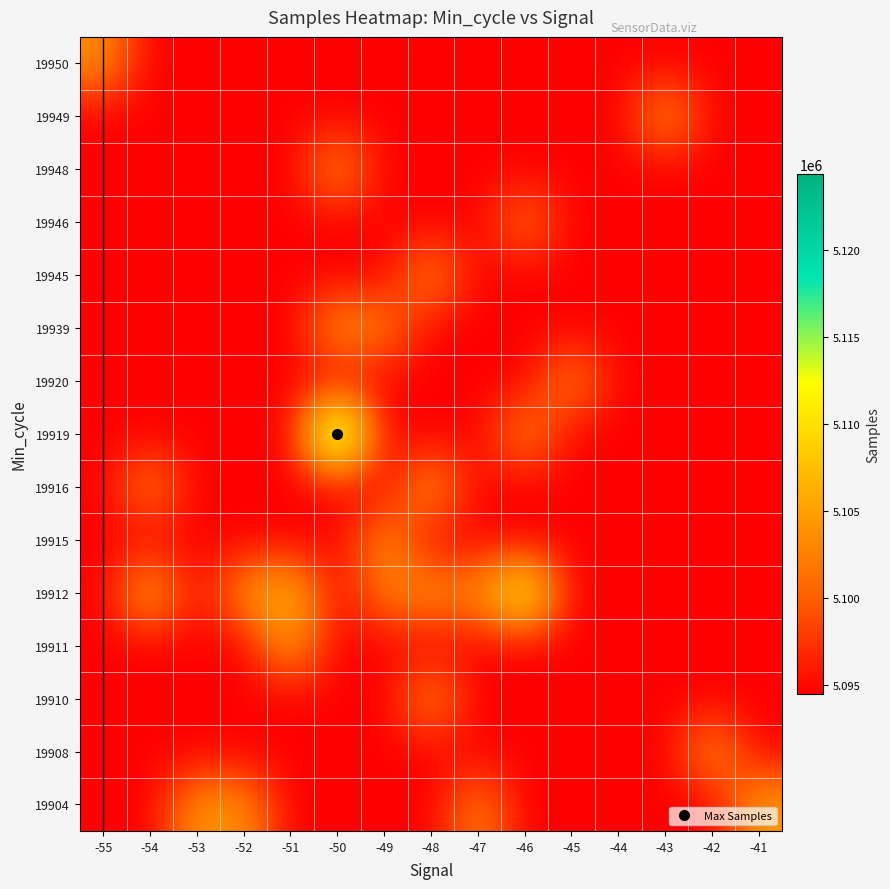

Reading right to left, list all the values displayed in this chart.

19904: -41=5105048.0	-42=5094477.0	-43=5094477.0	-44=5094477.0	-45=5094477.0	-46=5094477.0	-47=5102904.0	-48=5094477.0	-49=5094477.0	-50=5094477.0	-51=5094477.0	-52=5103845.0	-53=5104261.0	-54=5094477.0	-55=5094477.0
19908: -41=5094477.0	-42=5104297.5	-43=5094477.0	-44=5094477.0	-45=5094477.0	-46=5094477.0	-47=5094477.0	-48=5094477.0	-49=5094477.0	-50=5094477.0	-51=5094477.0	-52=5094477.0	-53=5094477.0	-54=5094477.0	-55=5094477.0
19910: -41=5094477.0	-42=5094477.0	-43=5094477.0	-44=5094477.0	-45=5094477.0	-46=5094477.0	-47=5094477.0	-48=5103677.0	-49=5094477.0	-50=5094477.0	-51=5094477.0	-52=5094477.0	-53=5094477.0	-54=5094477.0	-55=5094477.0
19911: -41=5094477.0	-42=5094477.0	-43=5094477.0	-44=5094477.0	-45=5094477.0	-46=5094477.0	-47=5094477.0	-48=5094477.0	-49=5094477.0	-50=5094477.0	-51=5105138.0	-52=5094477.0	-53=5094477.0	-54=5094477.0	-55=5094477.0
19912: -41=5094477.0	-42=5094477.0	-43=5094477.0	-44=5094477.0	-45=5094477.0	-46=5115312.0	-47=5103228.0	-48=5103687.0	-49=5102469.0	-50=5094477.0	-51=5108117.5	-52=5104163.0	-53=5094477.0	-54=5106740.0	-55=5094477.0
19915: -41=5094477.0	-42=5094477.0	-43=5094477.0	-44=5094477.0	-45=5094477.0	-46=5094477.0	-47=5094477.0	-48=5094477.0	-49=5103885.0	-50=5094477.0	-51=5094477.0	-52=5094477.0	-53=5094477.0	-54=5094477.0	-55=5094477.0
19916: -41=5094477.0	-42=5094477.0	-43=5094477.0	-44=5094477.0	-45=5094477.0	-46=5094477.0	-47=5094477.0	-48=5105028.0	-49=5094477.0	-50=5094477.0	-51=5094477.0	-52=5094477.0	-53=5094477.0	-54=5103134.0	-55=5094477.0
19919: -41=5094477.0	-42=5094477.0	-43=5094477.0	-44=5094477.0	-45=5094477.0	-46=5103742.0	-47=5094477.0	-48=5094477.0	-49=5094477.0	-50=5124399.0	-51=5094477.0	-52=5094477.0	-53=5094477.0	-54=5094477.0	-55=5094477.0
19920: -41=5094477.0	-42=5094477.0	-43=5094477.0	-44=5094477.0	-45=5103311.0	-46=5094477.0	-47=5094477.0	-48=5094477.0	-49=5094477.0	-50=5094477.0	-51=5094477.0	-52=5094477.0	-53=5094477.0	-54=5094477.0	-55=5094477.0
19939: -41=5094477.0	-42=5094477.0	-43=5094477.0	-44=5094477.0	-45=5094477.0	-46=5094477.0	-47=5094477.0	-48=5094477.0	-49=5102453.0	-50=5104566.0	-51=5094477.0	-52=5094477.0	-53=5094477.0	-54=5094477.0	-55=5094477.0
19945: -41=5094477.0	-42=5094477.0	-43=5094477.0	-44=5094477.0	-45=5094477.0	-46=5094477.0	-47=5094477.0	-48=5103700.0	-49=5094477.0	-50=5094477.0	-51=5094477.0	-52=5094477.0	-53=5094477.0	-54=5094477.0	-55=5094477.0
19946: -41=5094477.0	-42=5094477.0	-43=5094477.0	-44=5094477.0	-45=5094477.0	-46=5102031.0	-47=5094477.0	-48=5094477.0	-49=5094477.0	-50=5094477.0	-51=5094477.0	-52=5094477.0	-53=5094477.0	-54=5094477.0	-55=5094477.0
19948: -41=5094477.0	-42=5094477.0	-43=5094477.0	-44=5094477.0	-45=5094477.0	-46=5094477.0	-47=5094477.0	-48=5094477.0	-49=5094477.0	-50=5104158.0	-51=5094477.0	-52=5094477.0	-53=5094477.0	-54=5094477.0	-55=5094477.0
19949: -41=5094477.0	-42=5094477.0	-43=5104520.0	-44=5094477.0	-45=5094477.0	-46=5094477.0	-47=5094477.0	-48=5094477.0	-49=5094477.0	-50=5094477.0	-51=5094477.0	-52=5094477.0	-53=5094477.0	-54=5094477.0	-55=5094477.0
19950: -41=5094477.0	-42=5094477.0	-43=5094477.0	-44=5094477.0	-45=5094477.0	-46=5094477.0	-47=5094477.0	-48=5094477.0	-49=5094477.0	-50=5094477.0	-51=5094477.0	-52=5094477.0	-53=5094477.0	-54=5094477.0	-55=5103721.0